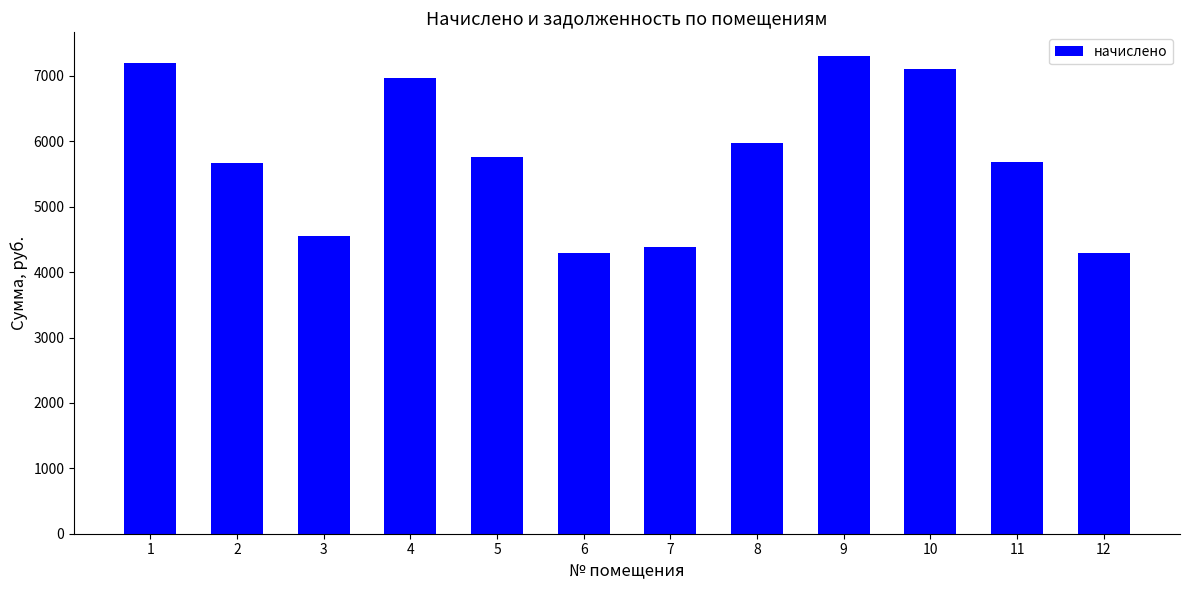

What is the ratio of the value at 1 to the value at 7?

1.6